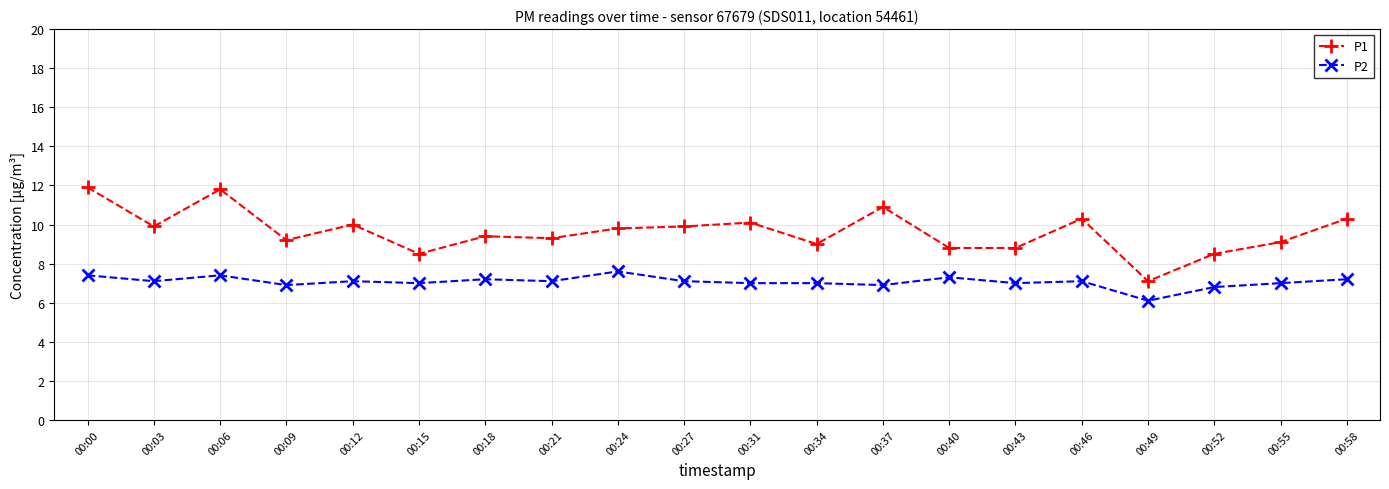

What is the total value across all series at 00:49?

13.2